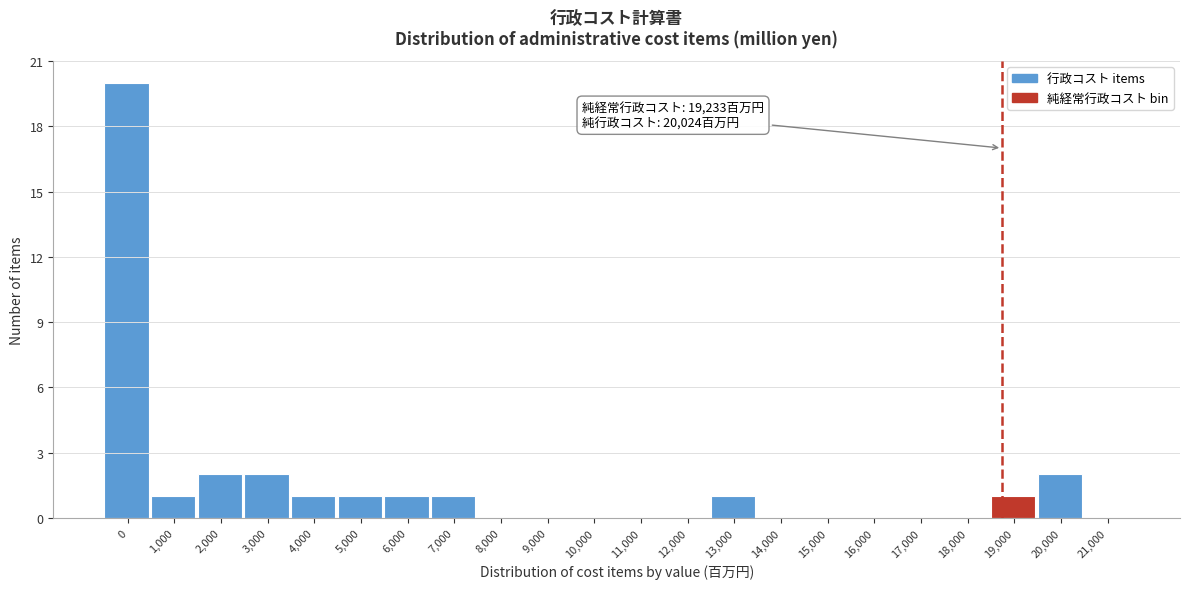

Reading left to right, extract all data points from this chart.

0=20	1,000=1	2,000=2	3,000=2	4,000=1	5,000=1	6,000=1	7,000=1	8,000=0	9,000=0	10,000=0	11,000=0	12,000=0	13,000=1	14,000=0	15,000=0	16,000=0	17,000=0	18,000=0	19,000=1	20,000=2	21,000=0